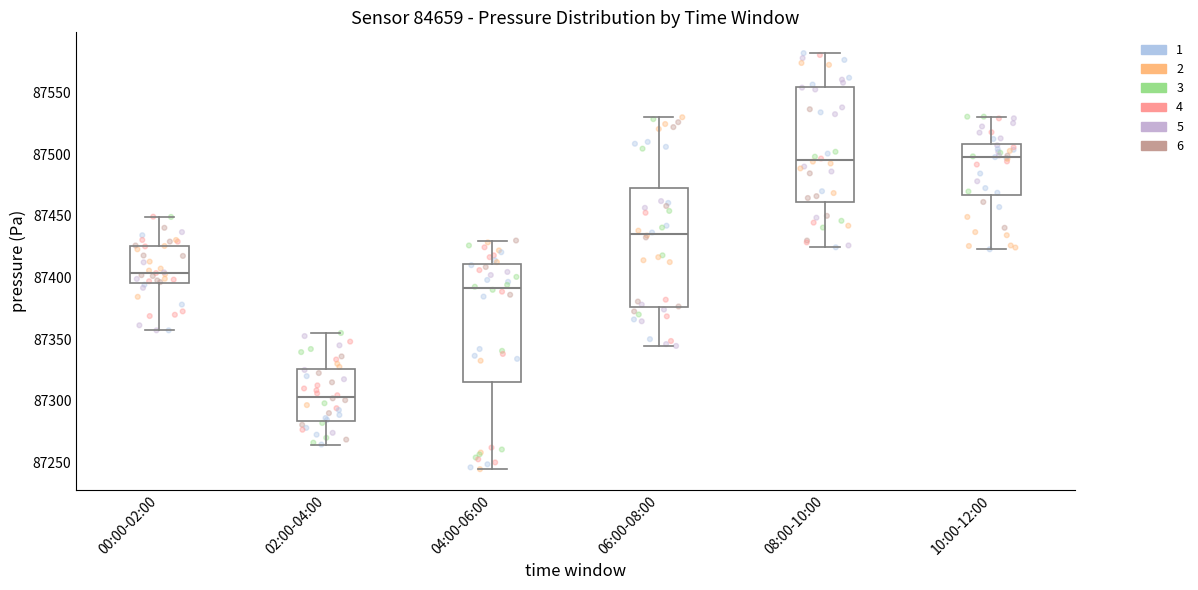

Which box's median line is the lowest?

02:00-04:00